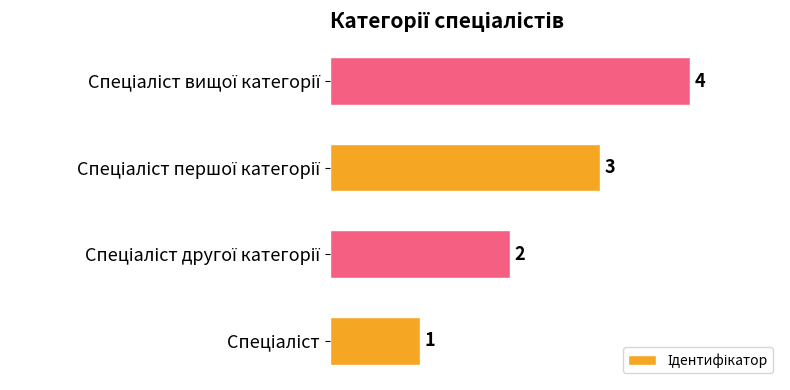

What is the greatest value displayed?

4